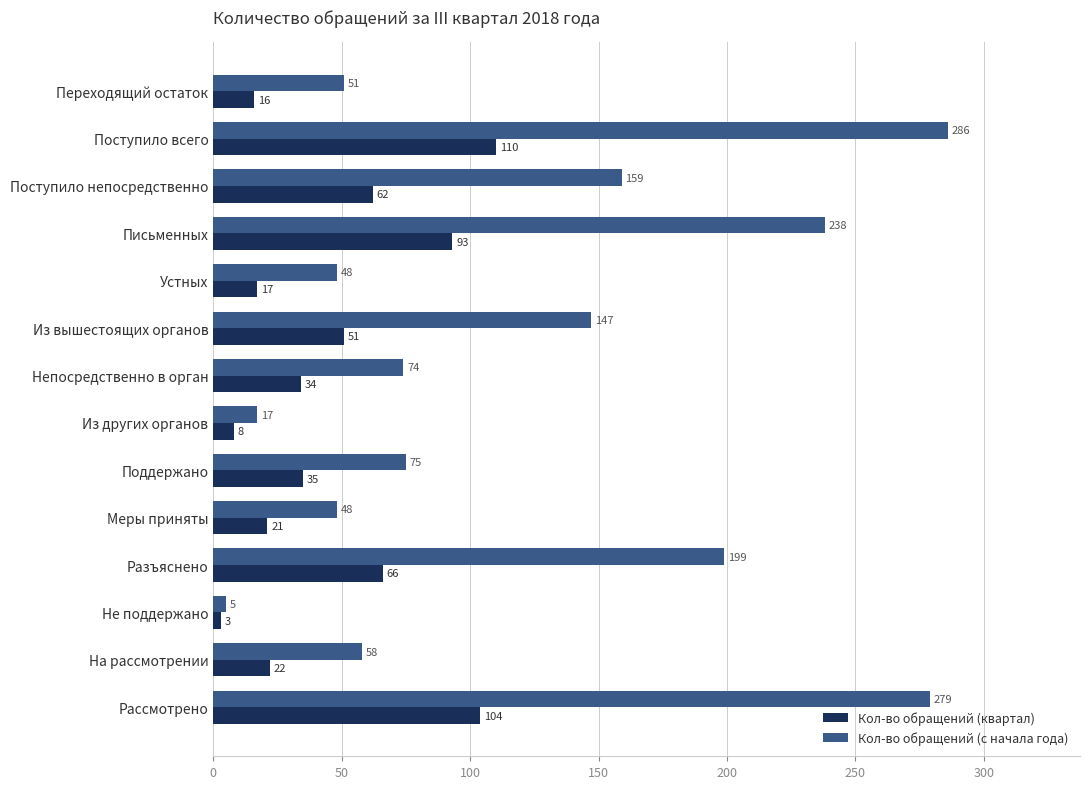

What is the maximum value shown in the chart?

286